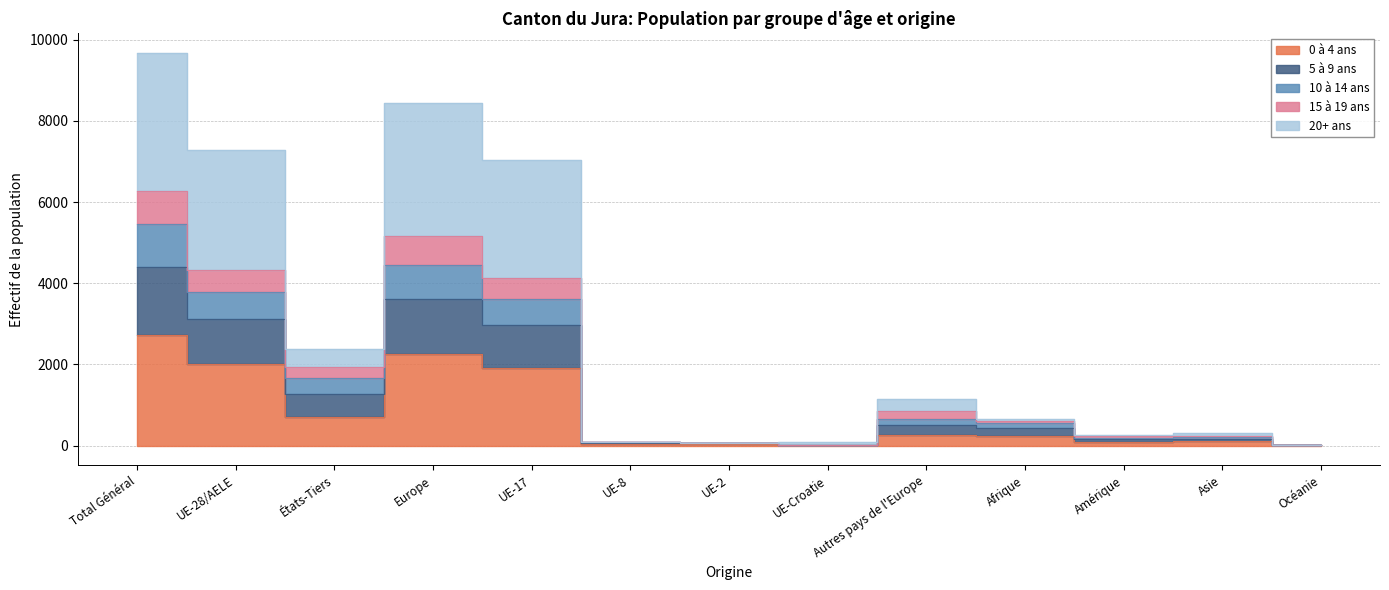

The 0 à 4 ans series shows 24 at UE-8. True or false?

False